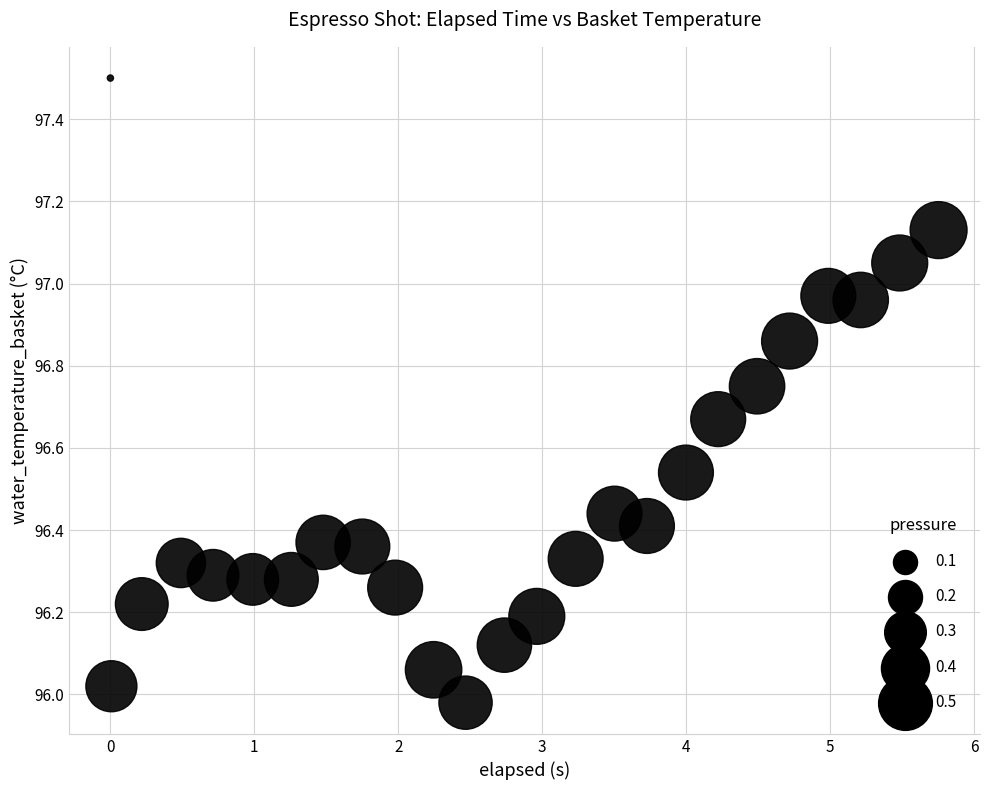

What is the range of X values (max minus min)?

5.8